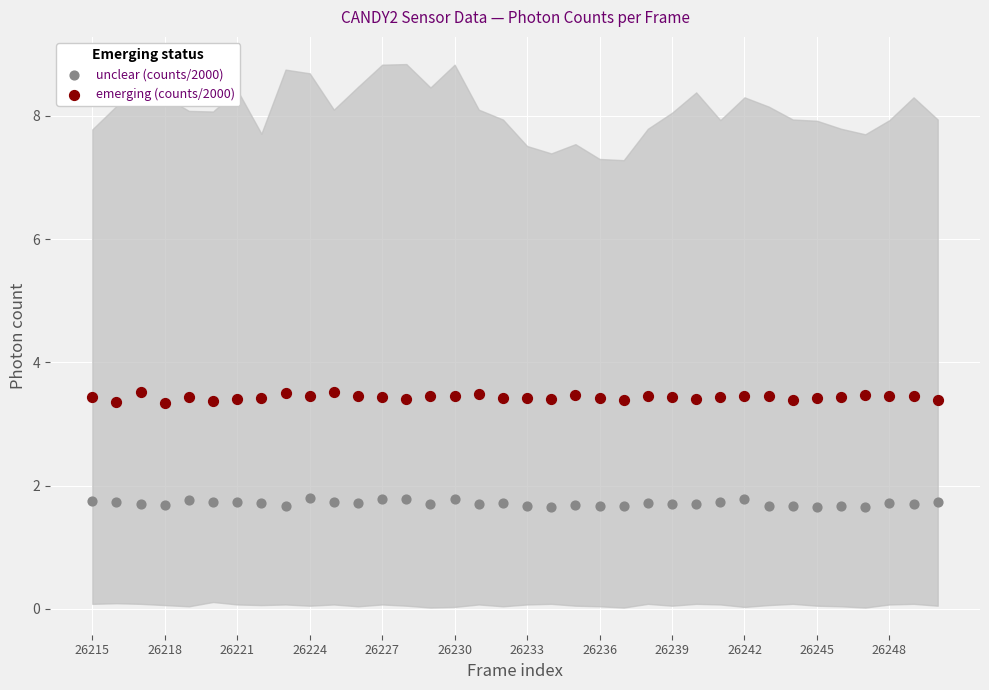

Which series contains the highest Y value?

emerging (counts/2000)